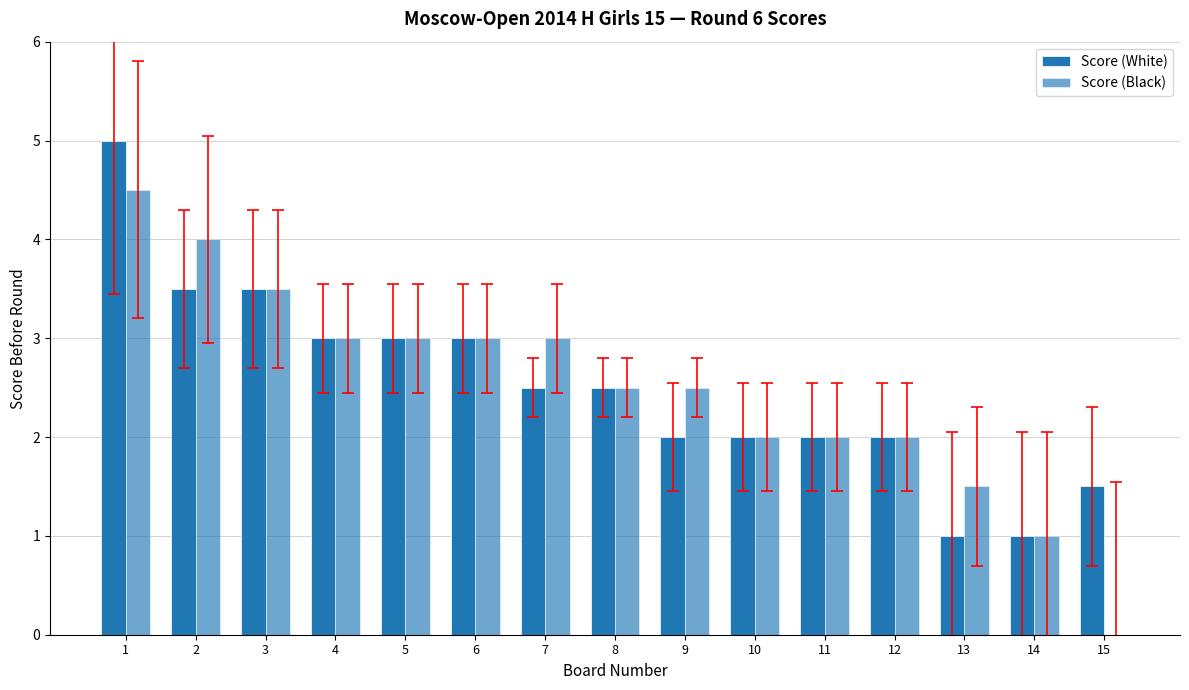

Are the bars horizontal?

No